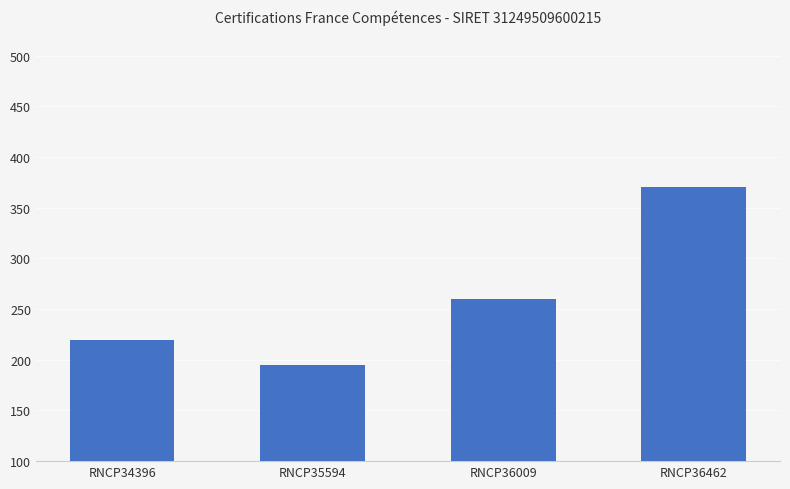

How many bars are there in total?

4